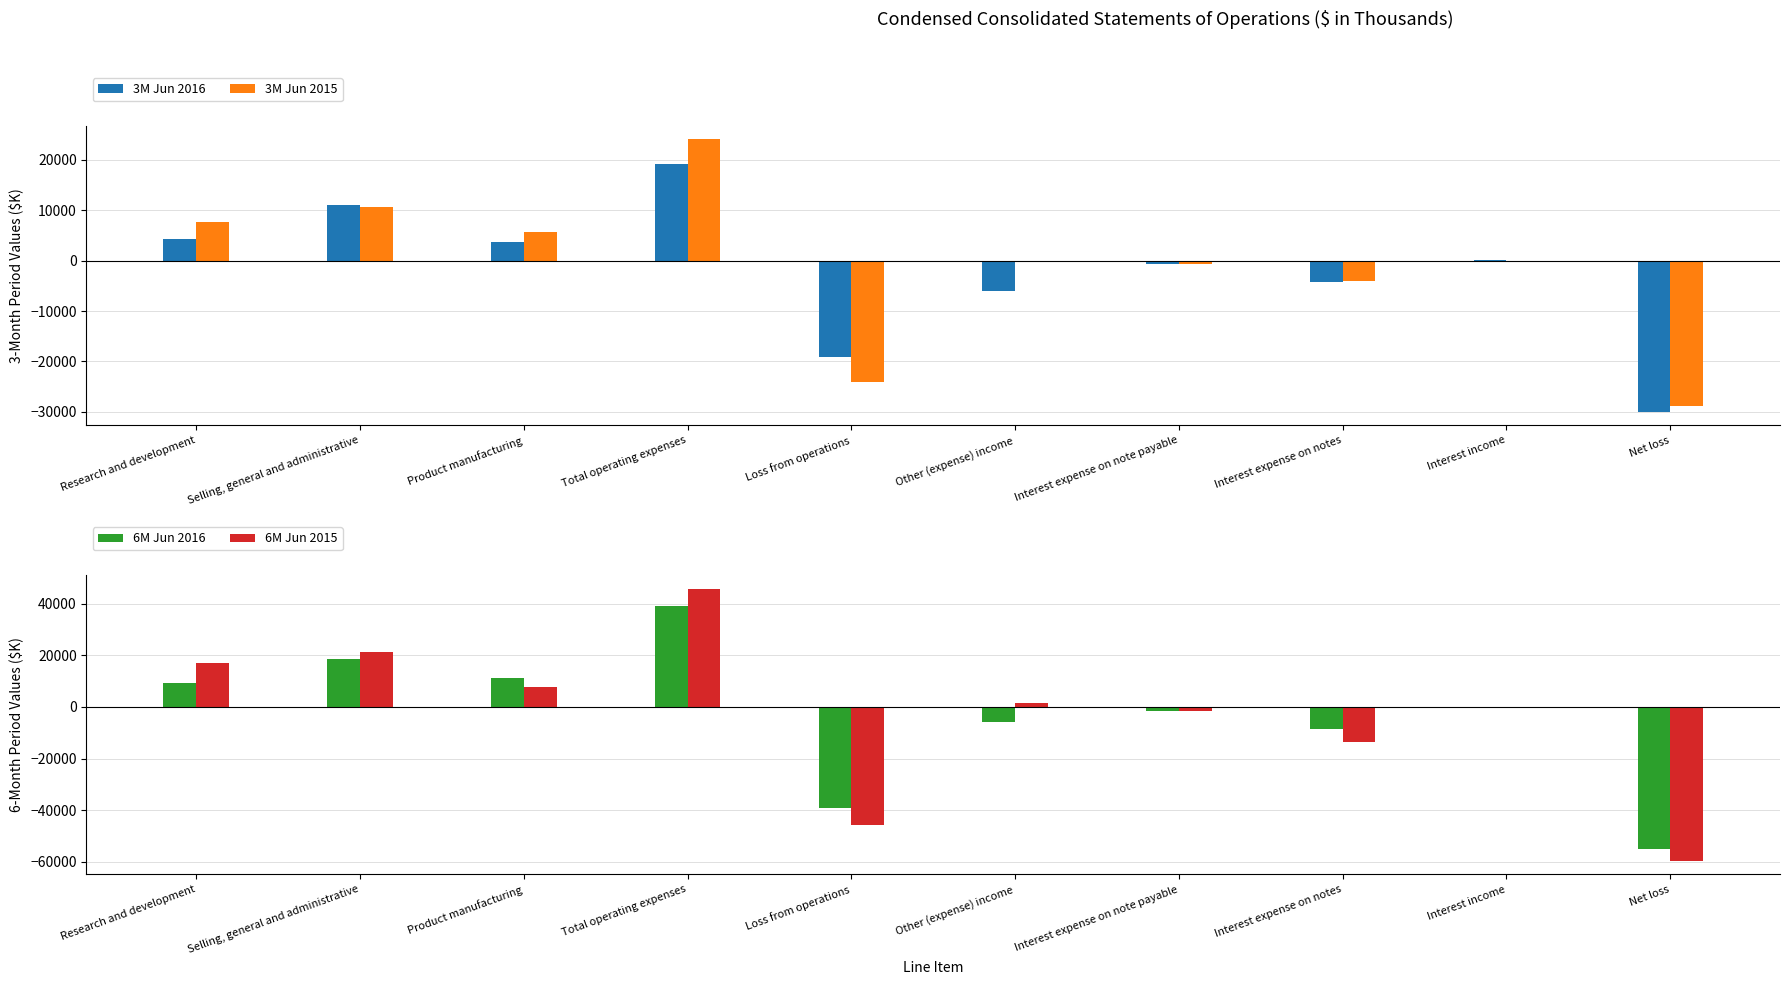

What is the difference between the second highest and second lowest values in the 6M Jun 2016 series?

57596